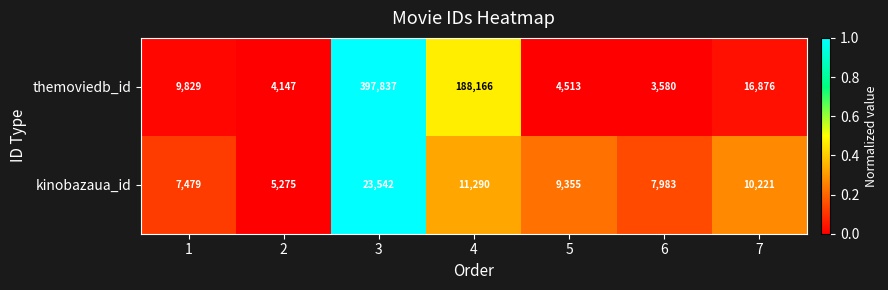

List the series in order of their overall mean, lowest first.

kinobazaua_id, themoviedb_id